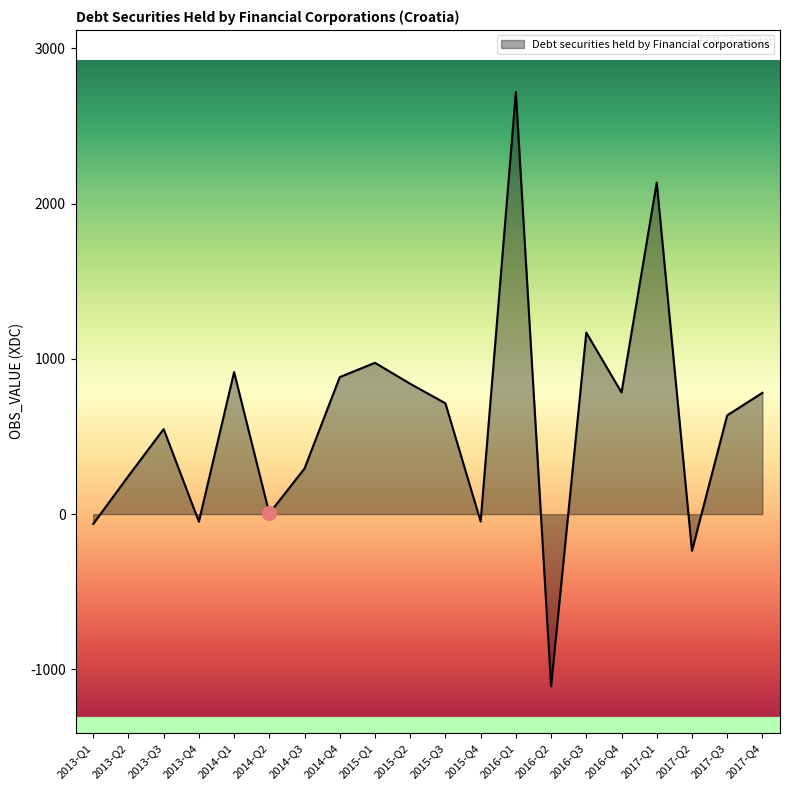

What is the greatest value displayed?

2719.5